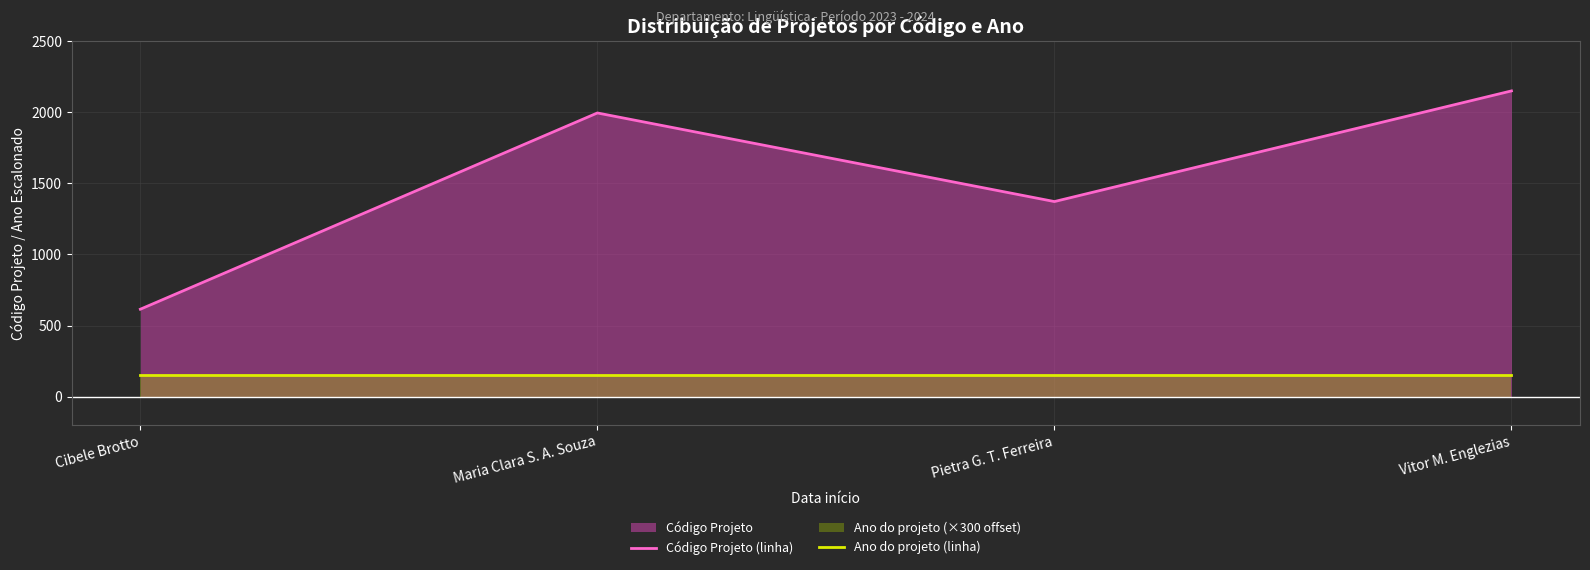

Which series changed the most between Pietra G. T. Ferreira and Vitor M. Englezias?

Código Projeto (linha)